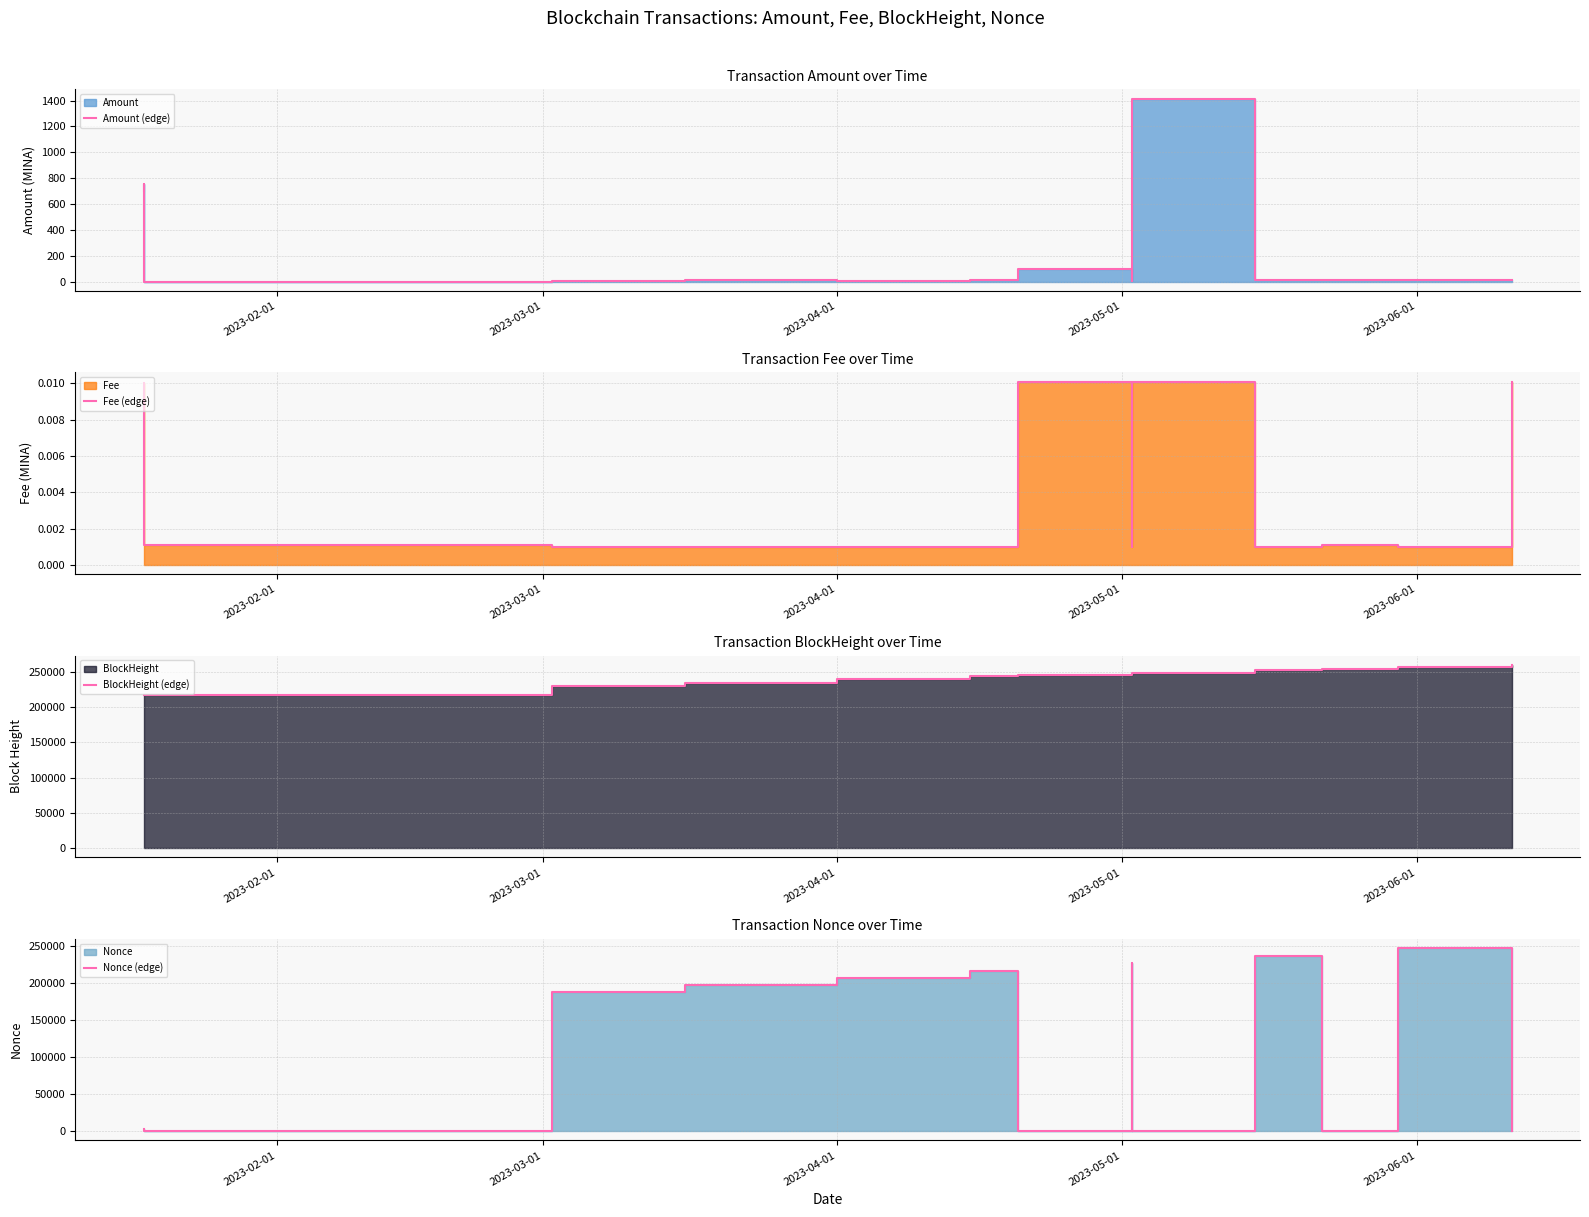

Which series has the largest total across all categories?

BlockHeight (edge)